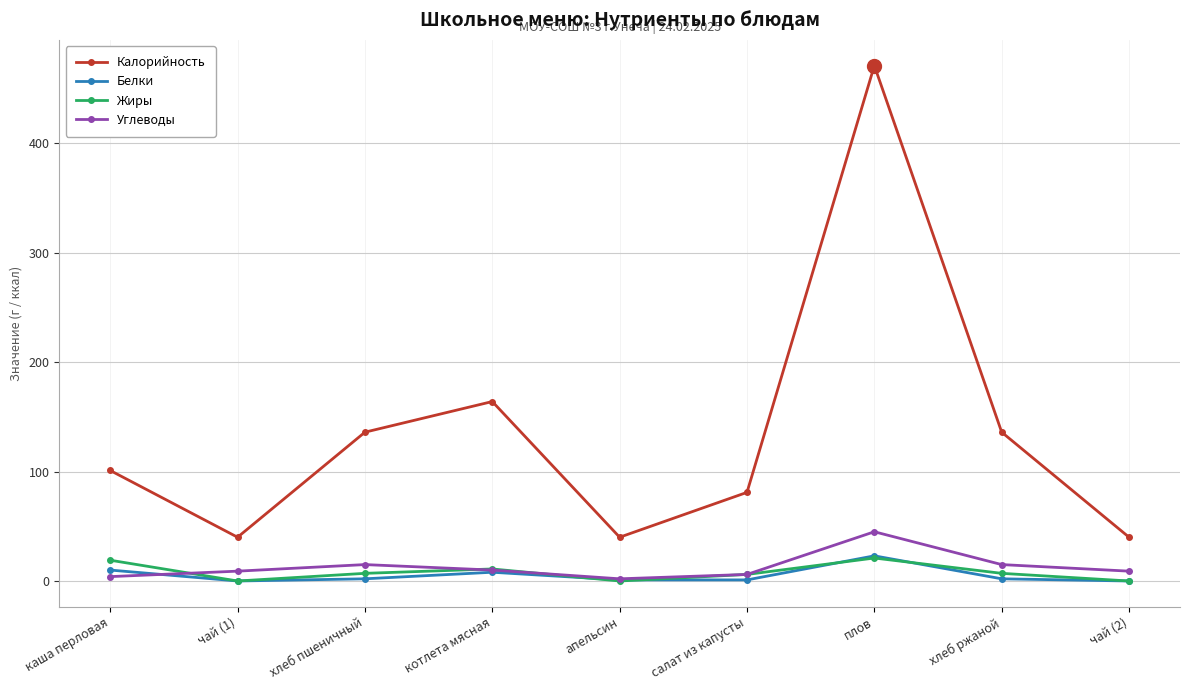

The value of Жиры at каша перловая is 19. True or false?

True